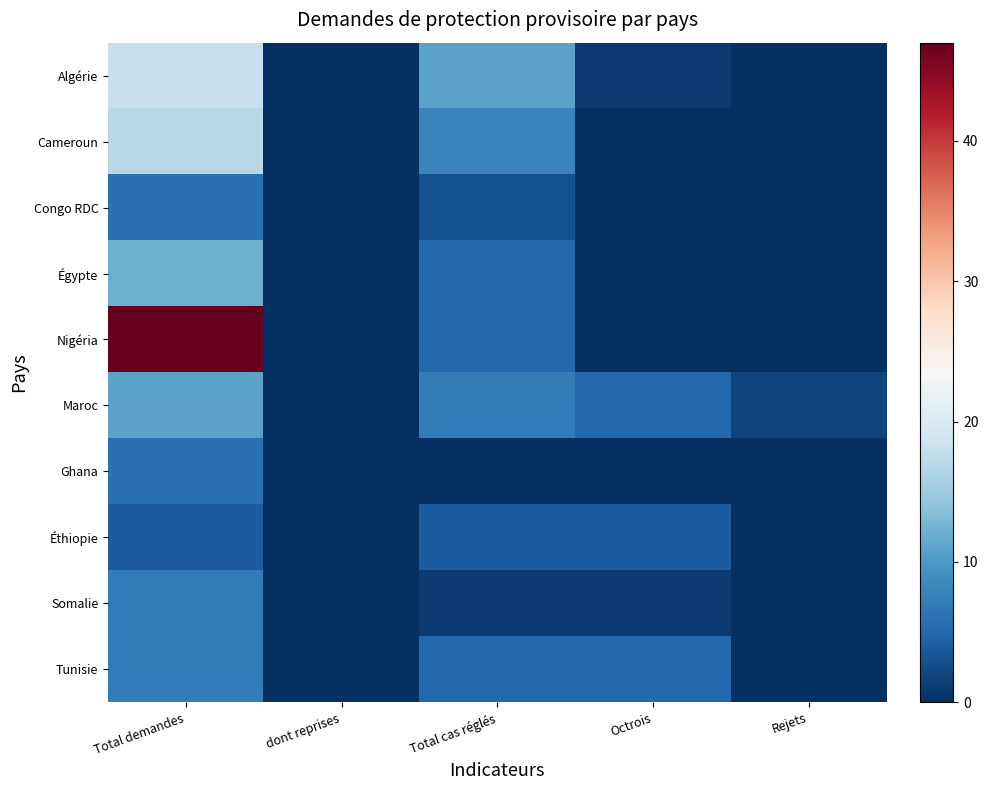

What is the difference between the highest and lowest values at Total demandes?

43